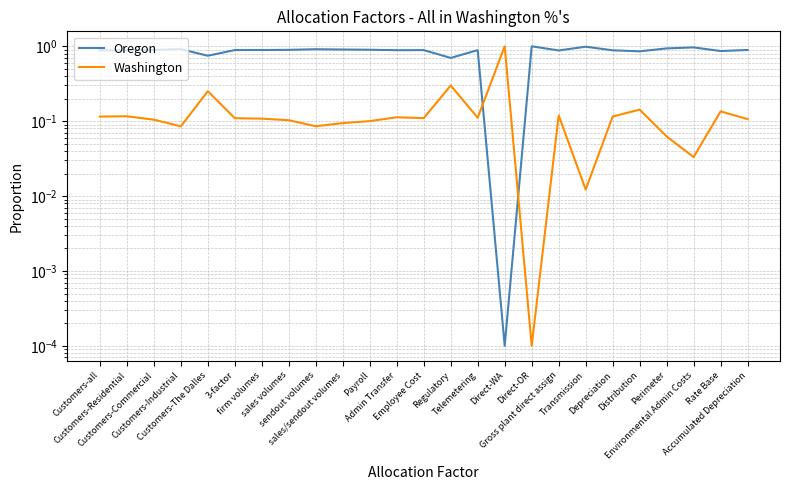

What are all the series names shown in the legend?

Oregon, Washington